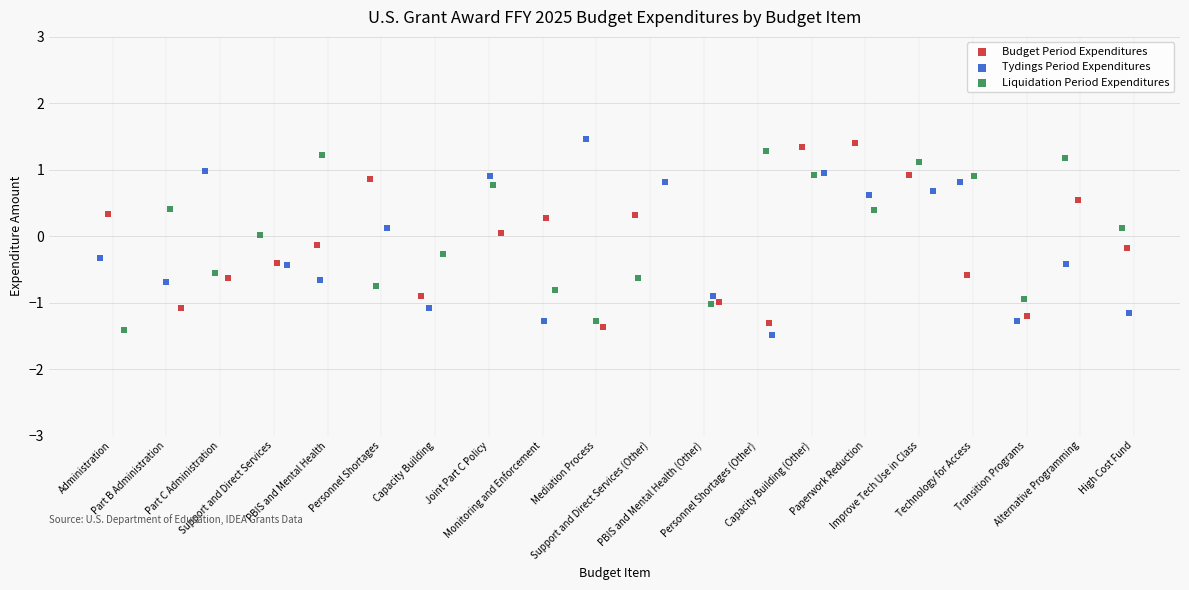

Which series reaches the minimum Y coordinate?

Tydings Period Expenditures